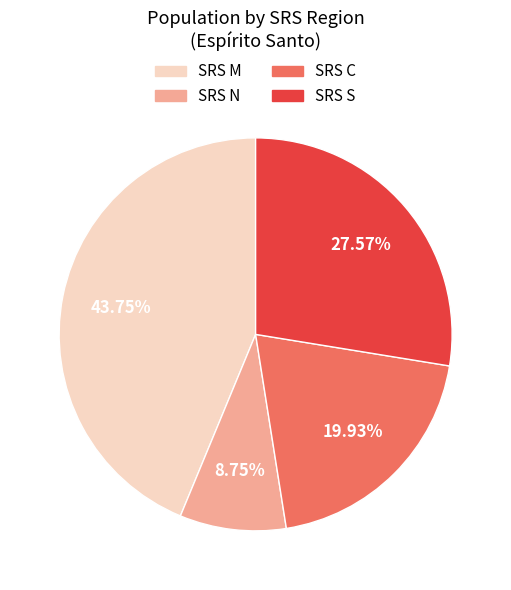

Combined, do SRS N and SRS S account for over 50%?

No